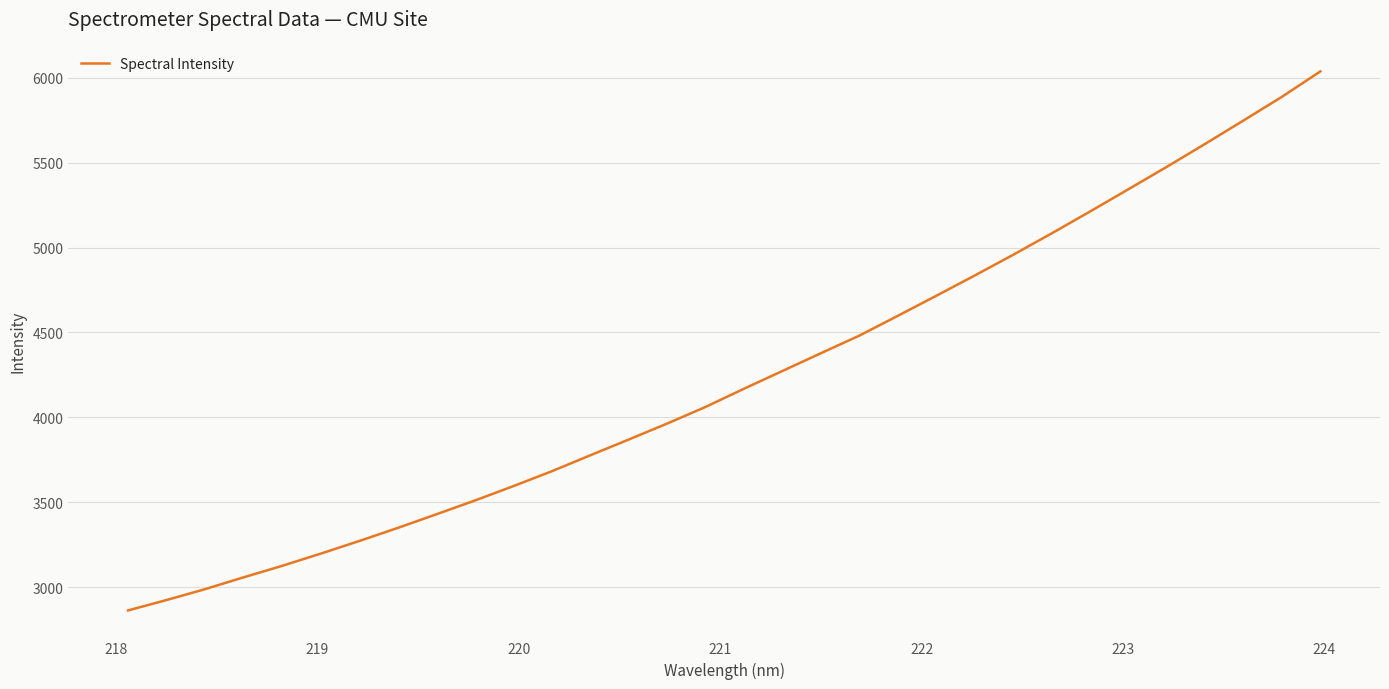

What is the smallest value displayed?

2864.8